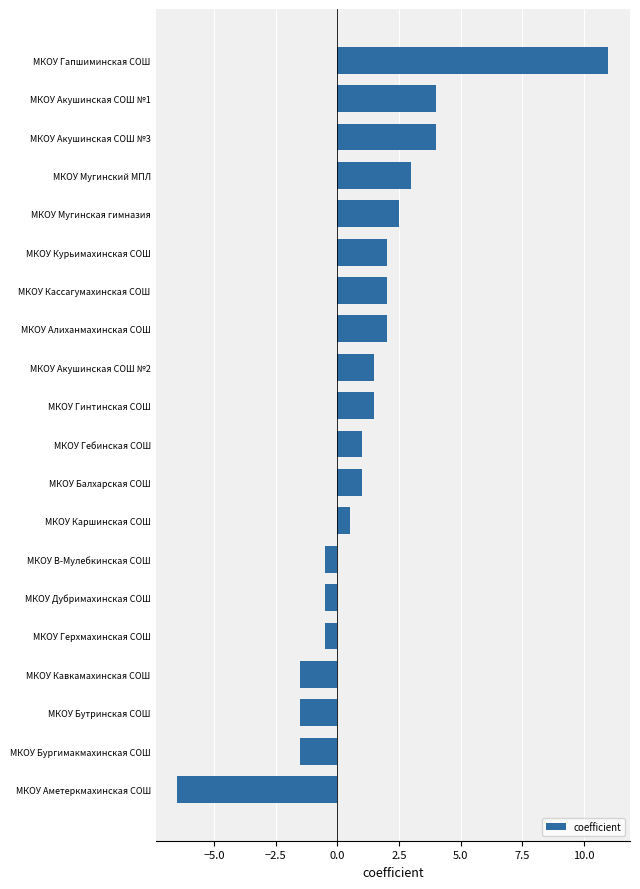

Reading top to bottom, extract all data points from this chart.

МКОУ Гапшиминская СОШ=11.0	МКОУ Акушинская СОШ №1=4.0	МКОУ Акушинская СОШ №3=4.0	МКОУ Мугинский МПЛ=3.0	МКОУ Мугинская гимназия=2.5	МКОУ Курьимахинская СОШ=2.0	МКОУ Кассагумахинская СОШ=2.0	МКОУ Алиханмахинская СОШ=2.0	МКОУ Акушинская СОШ №2=1.5	МКОУ Гинтинская СОШ=1.5	МКОУ Гебинская СОШ=1.0	МКОУ Балхарская СОШ=1.0	МКОУ Каршинская СОШ=0.5	МКОУ В-Мулебкинская СОШ=-0.5	МКОУ Дубримахинская СОШ=-0.5	МКОУ Герхмахинская СОШ=-0.5	МКОУ Кавкамахинская СОШ=-1.5	МКОУ Бутринская СОШ=-1.5	МКОУ Бургимакмахинская СОШ=-1.5	МКОУ Аметеркмахинская СОШ=-6.5